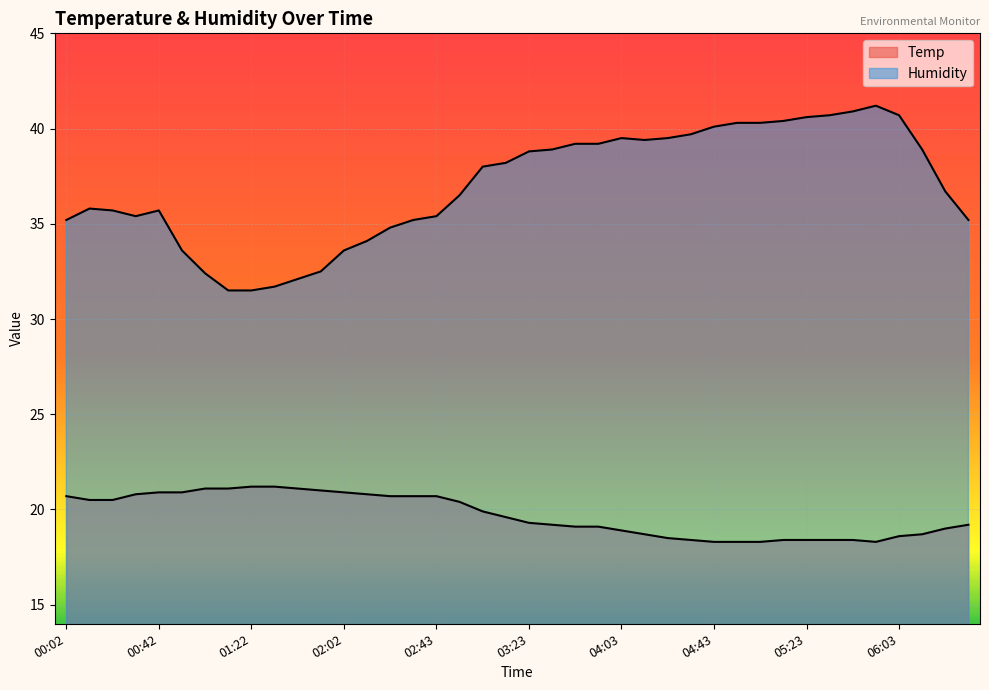

What is the lowest value of the Humidity series?

31.5